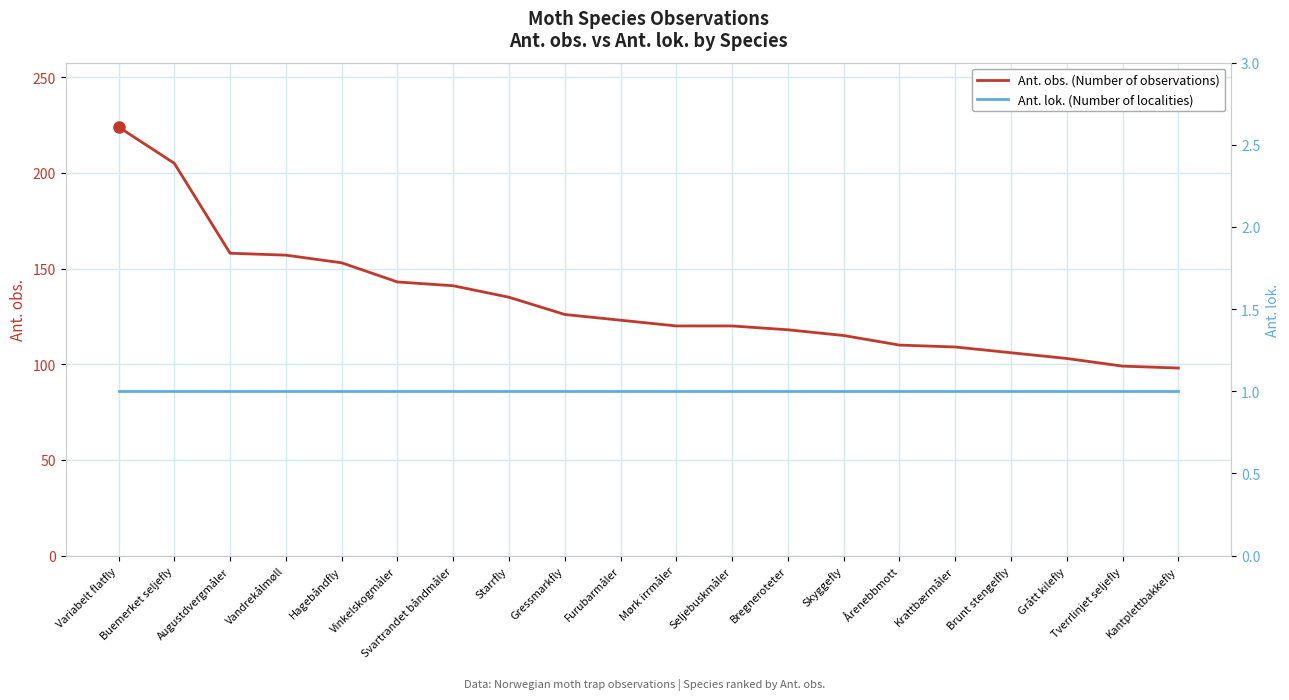

Rank the categories by Ant. obs. (Number of observations) value from highest to lowest.

Variabelt flatfly, Buemerket seljefly, Augustdvergmåler, Vandrekålmøll, Hagebåndfly, Vinkelskogmåler, Svartrandet båndmåler, Starrfly, Gressmarkfly, Furubarmåler, Mørk irrmåler, Seljebuskmåler, Bregneroteter, Skyggefly, Årenebbmott, Krattbærmåler, Brunt stengelfly, Grått kilefly, Tverrlinjet seljefly, Kantplettbakkefly